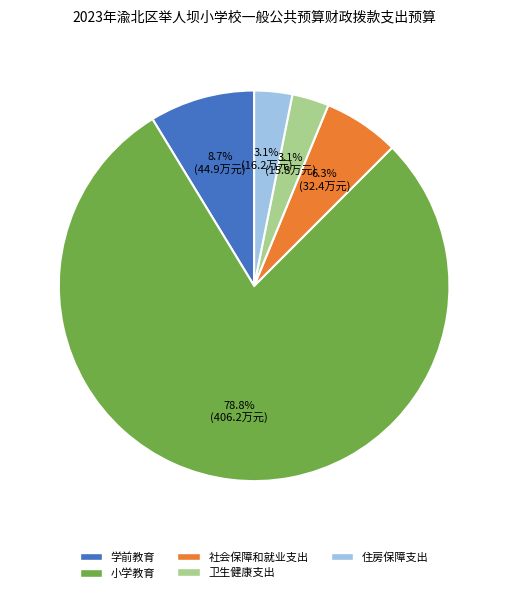

What percentage is the 住房保障支出 slice, to the nearest percent?

3%